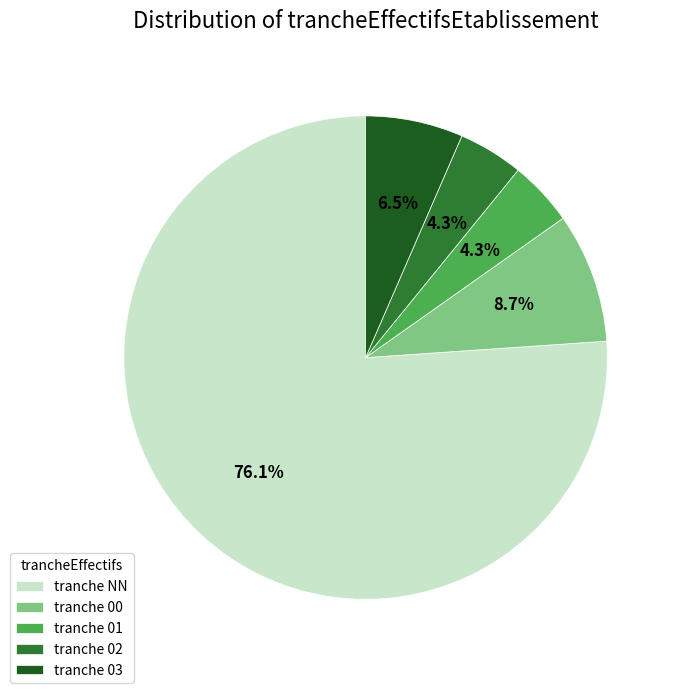

Is there any slice that represents more than half of the pie?

Yes